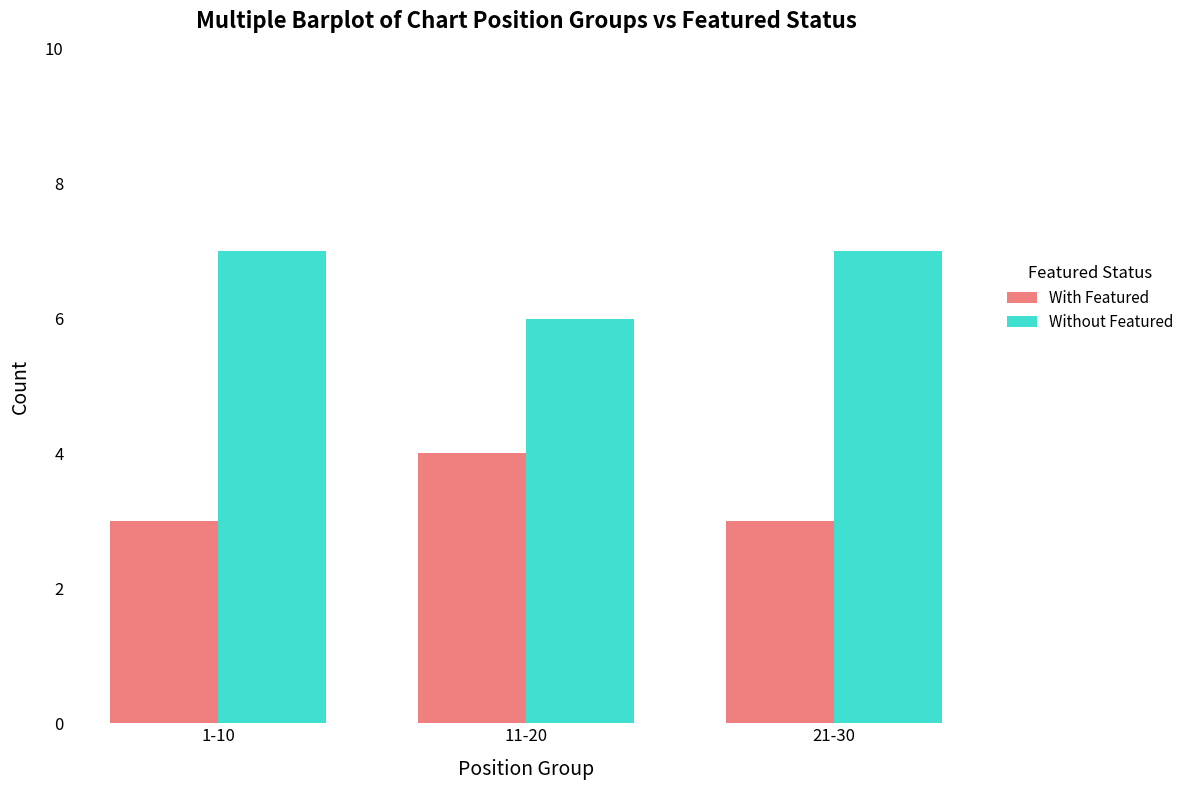

How many distinct data groups are displayed?

2